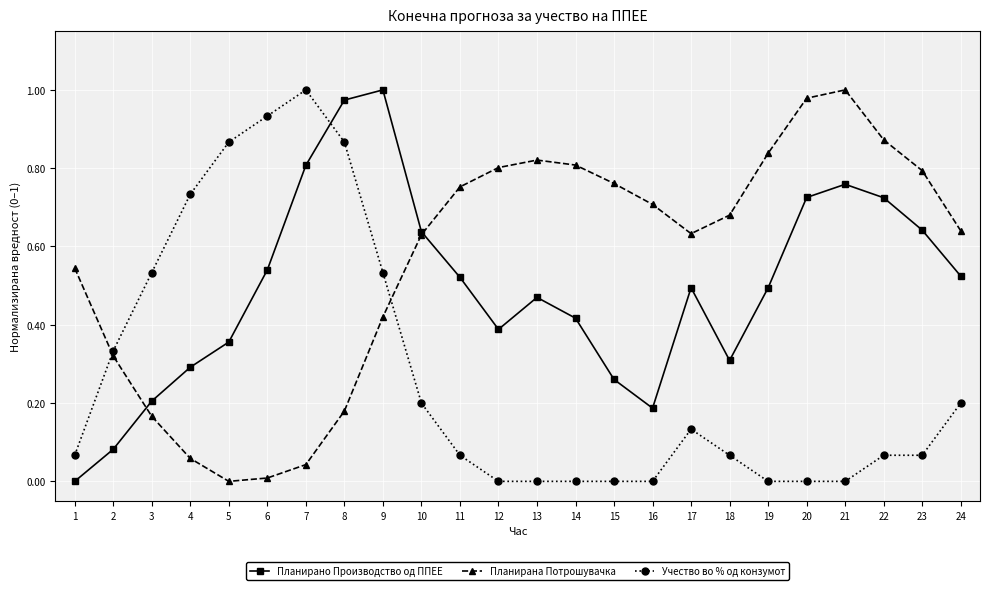

Which series has the largest total across all categories?

Планирана Потрошувачка